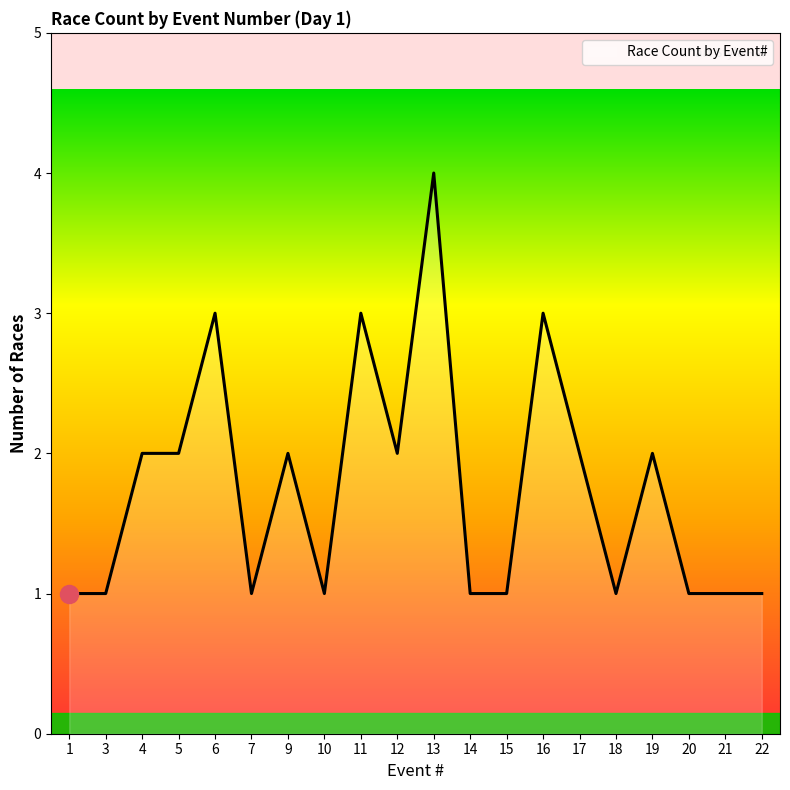

Which category has the highest value across all series?

13